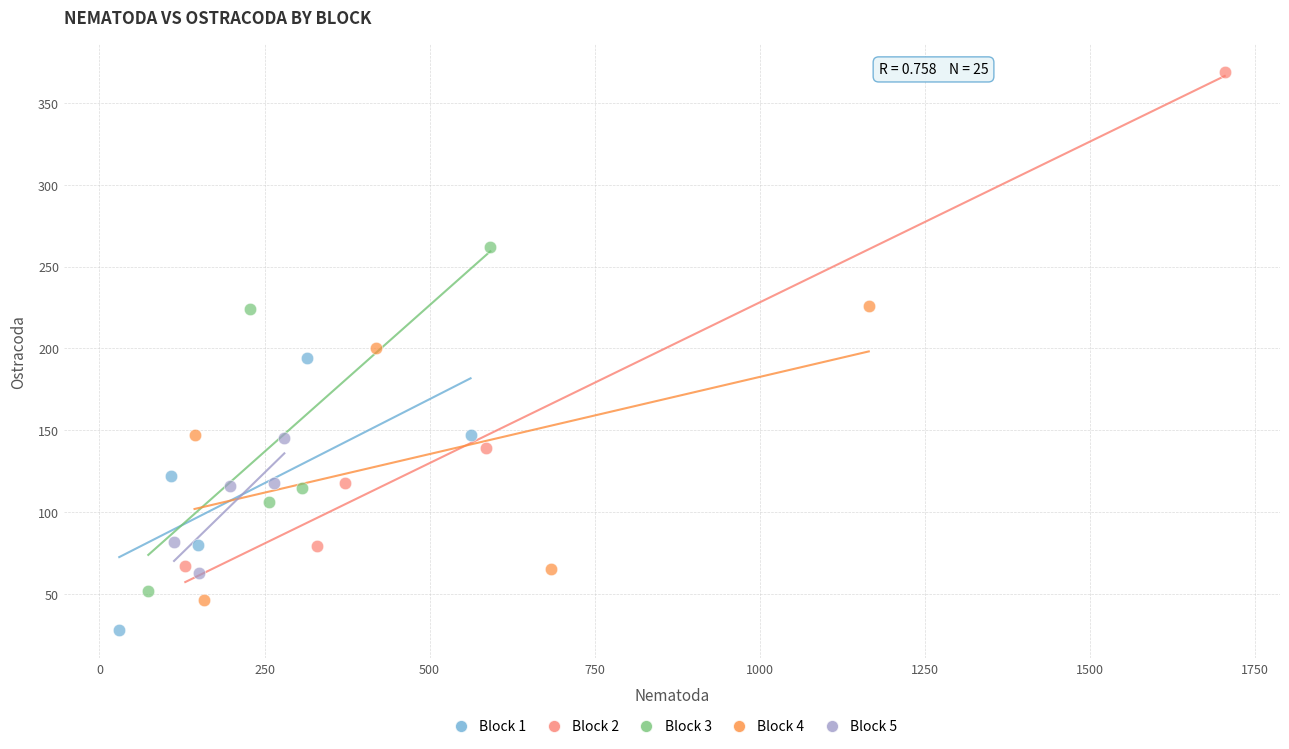

Which series contains the highest Y value?

Block 2